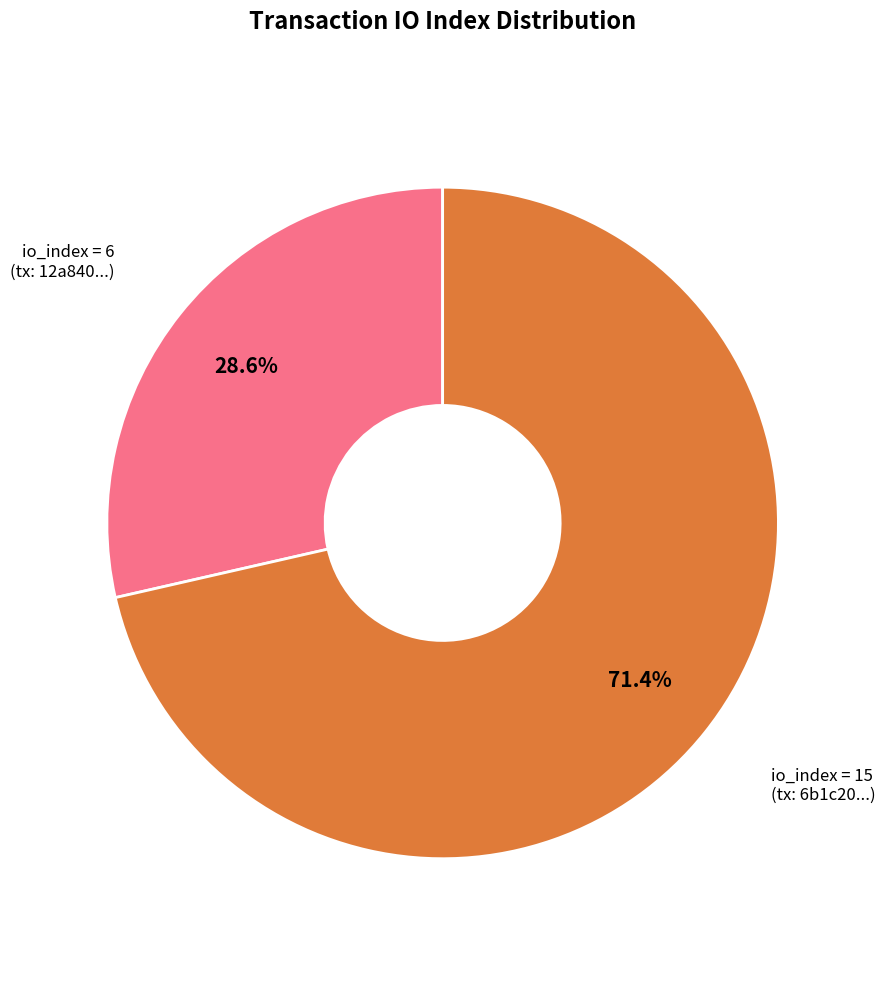

Is there any slice that represents more than half of the pie?

Yes